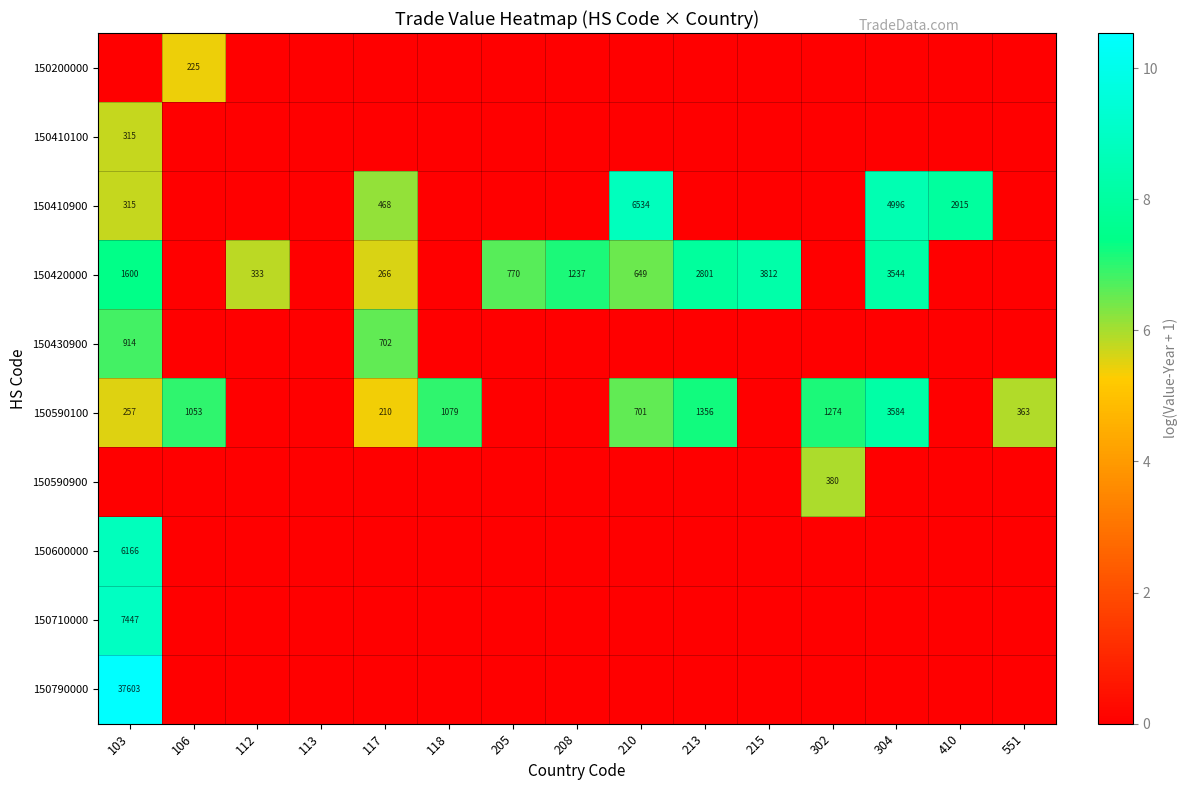

At which category is the sum across all series the highest?

103